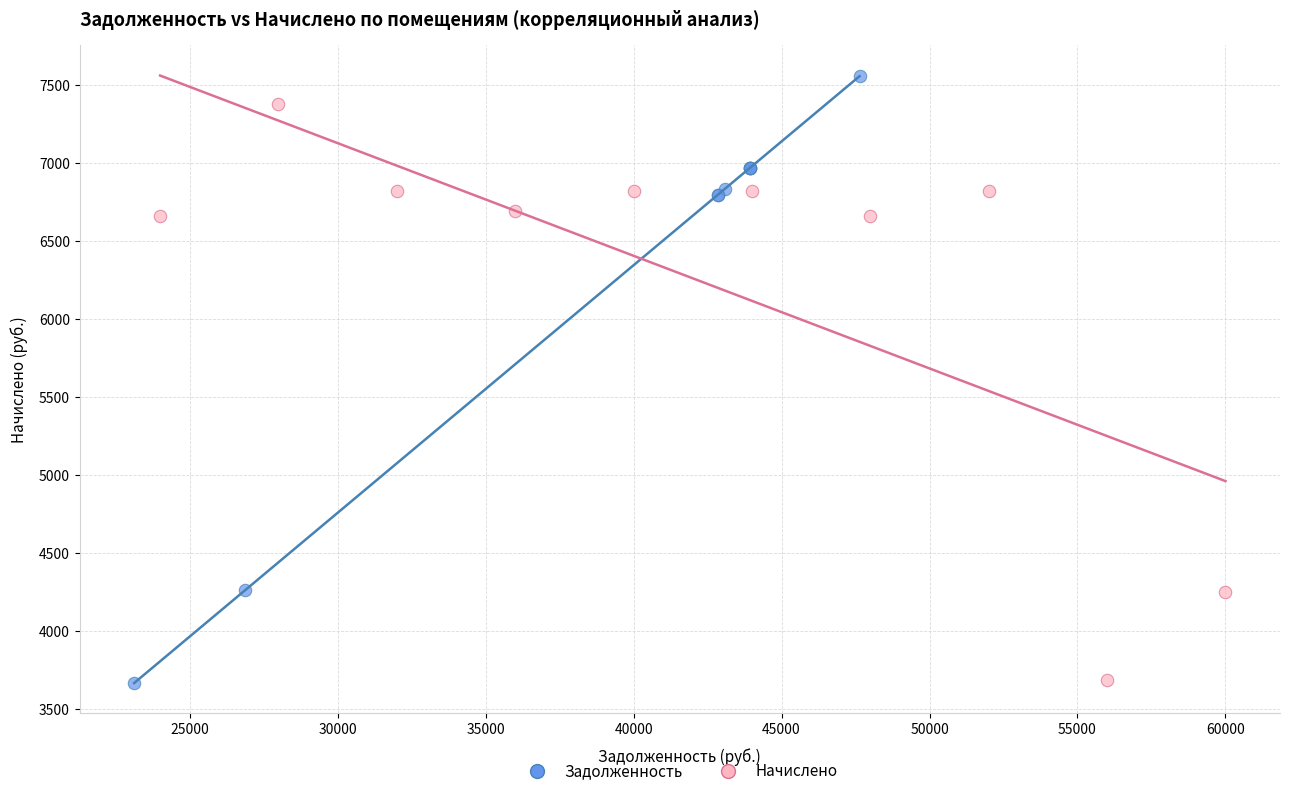

Which series has the largest Y range (max minus min)?

Задолженность